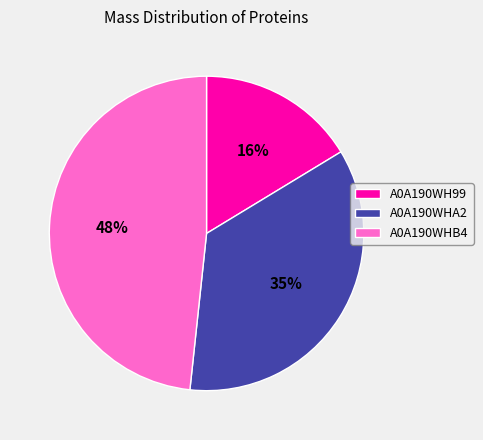

To the nearest percent, what portion does A0A190WHA2 represent?

35%